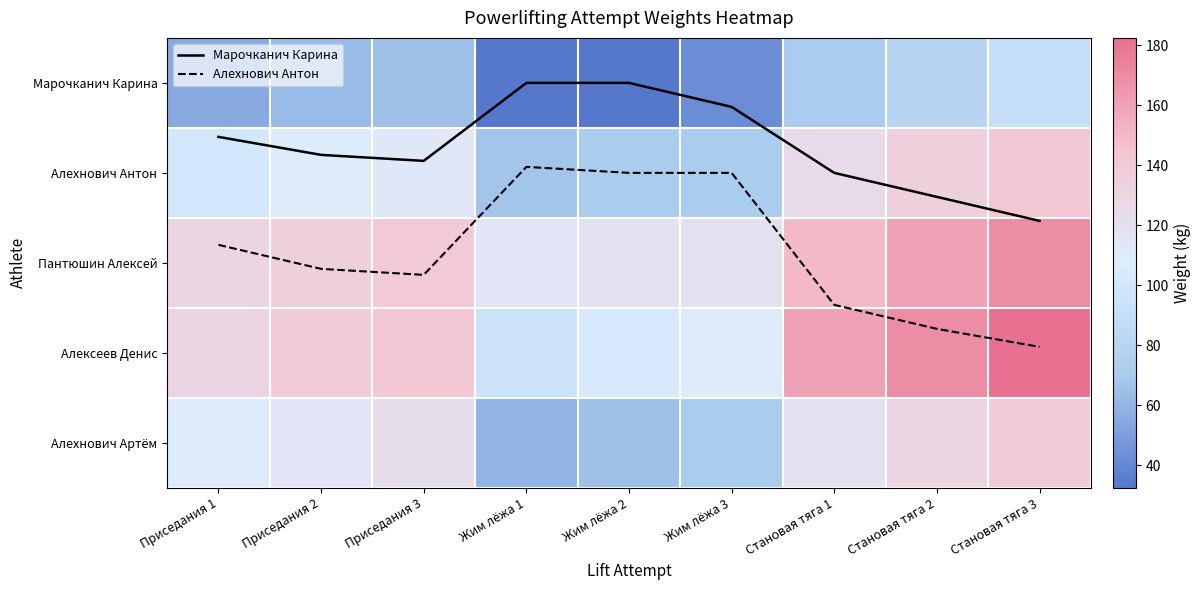

At how many categories does at least one series exceed 37?

9